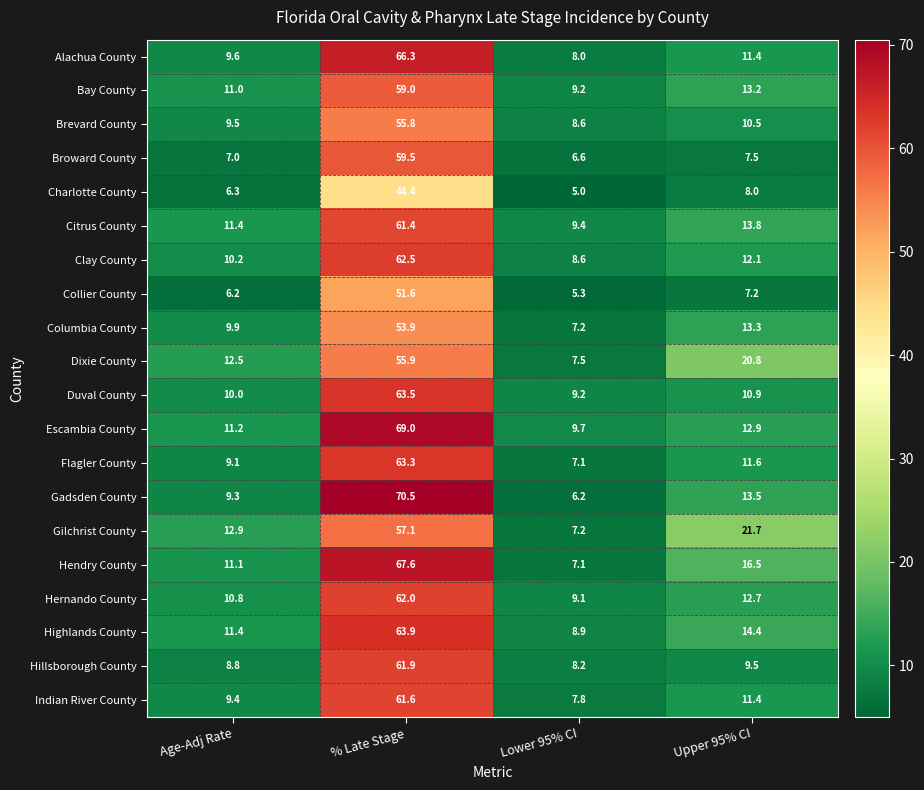

List the series in order of their peak value, highest first.

Gadsden County, Escambia County, Hendry County, Alachua County, Highlands County, Duval County, Flagler County, Clay County, Hernando County, Hillsborough County, Indian River County, Citrus County, Broward County, Bay County, Gilchrist County, Dixie County, Brevard County, Columbia County, Collier County, Charlotte County